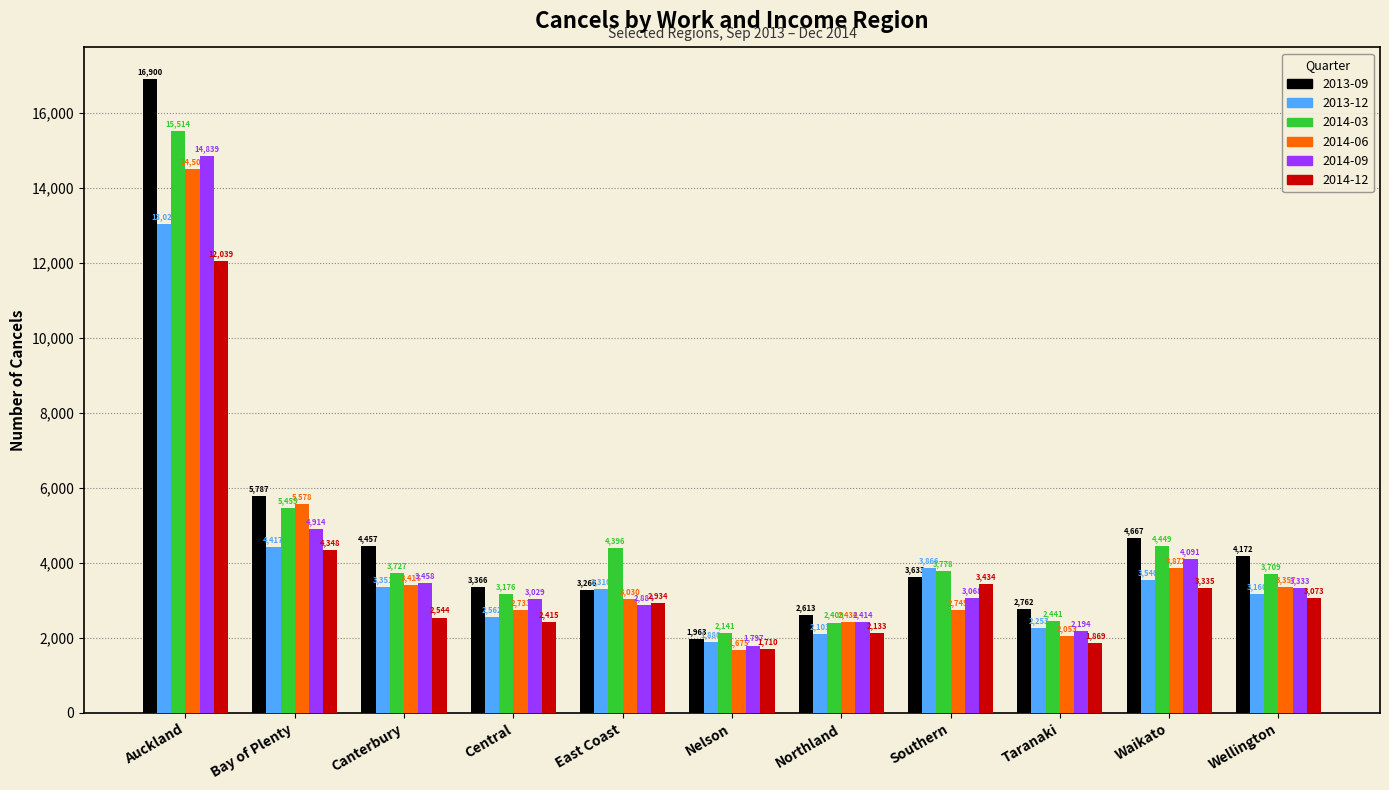

Between Auckland and Waikato, which series saw the biggest shift?

2013-09